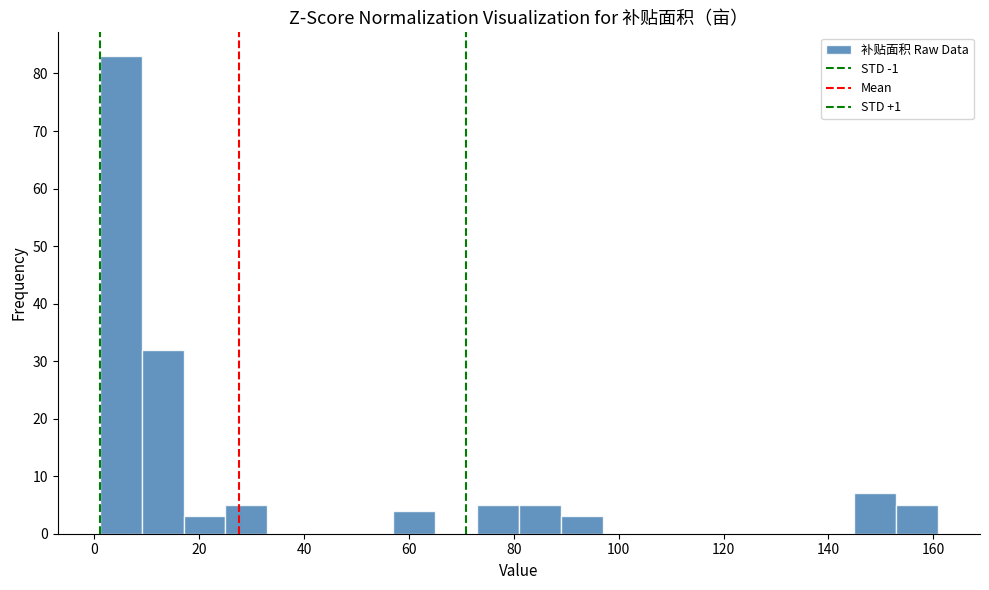

Read against the x-axis, roughly where is the centre of the tallest bar?

4